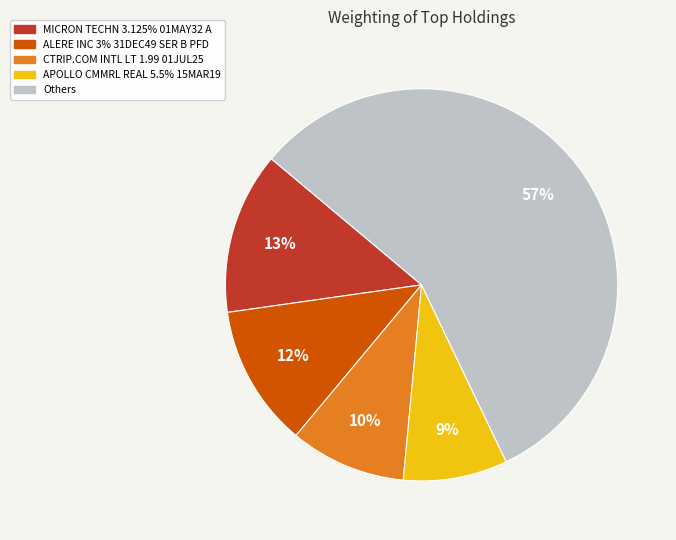

Is there a majority slice in this chart?

Yes